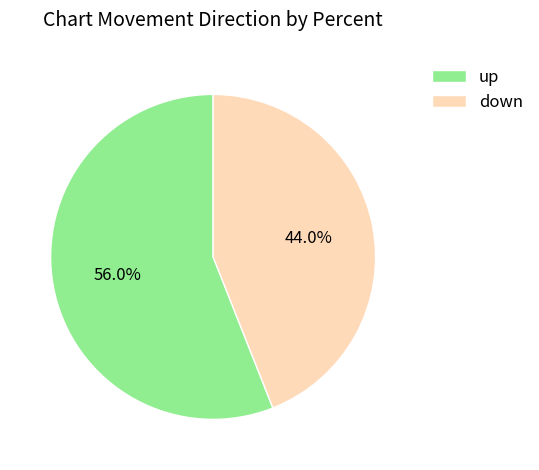

To the nearest percent, what is the average slice percentage?

50%